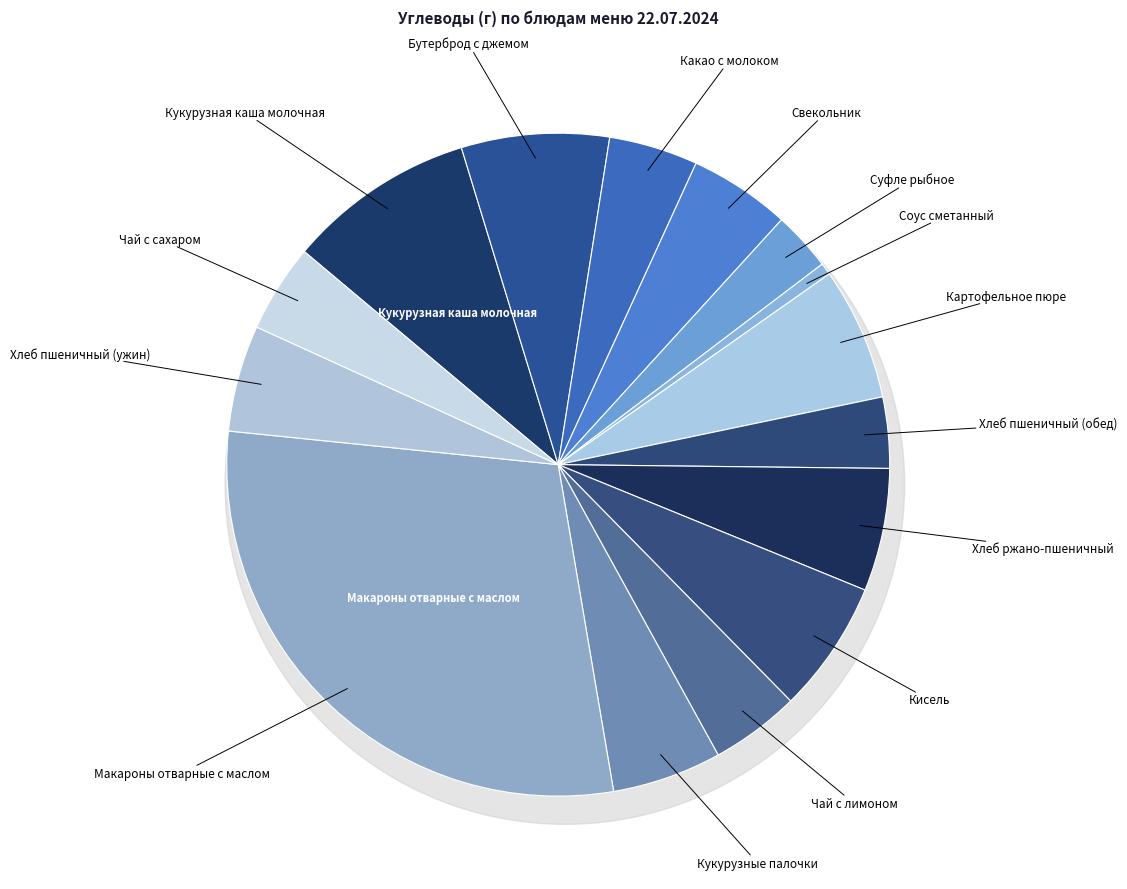

What percentage do Кисель and Кукурузные палочки together represent?

11.8%